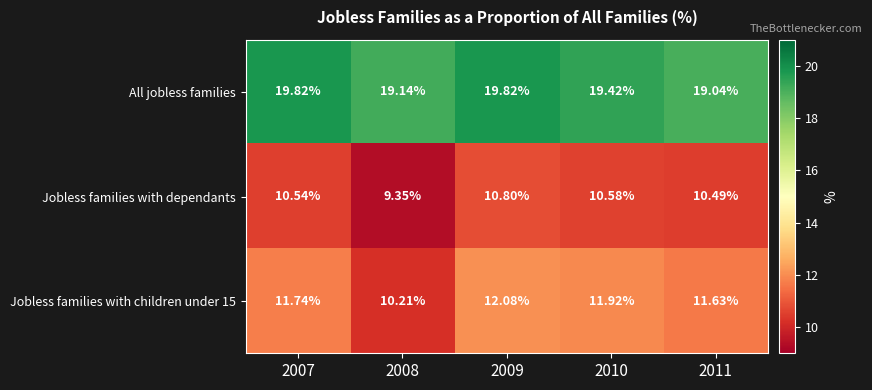

Is the value of Jobless families with dependants at 2009 greater than the value of All jobless families at 2009?

No